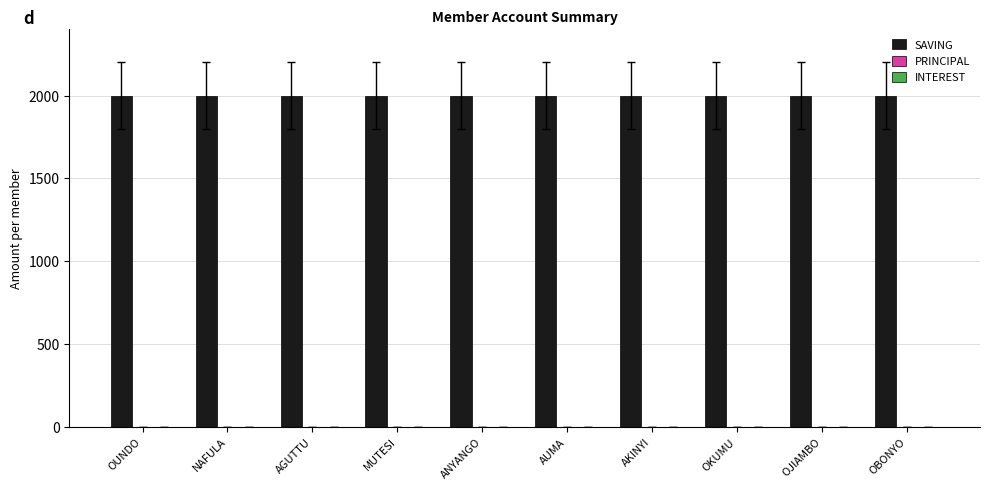

The value of SAVING at OKUMU is 2000. True or false?

True